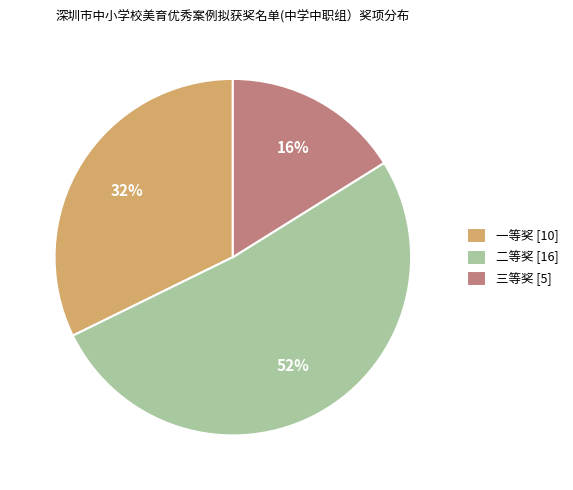

Count the number of slices in the pie.

3